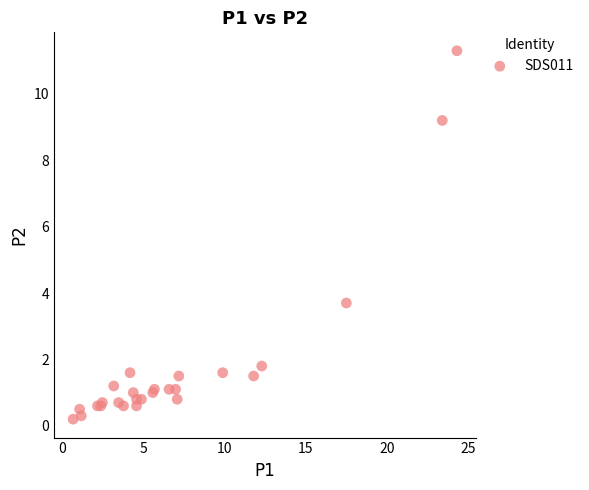

What Y value in the scatter plot is closest to 5?

3.7